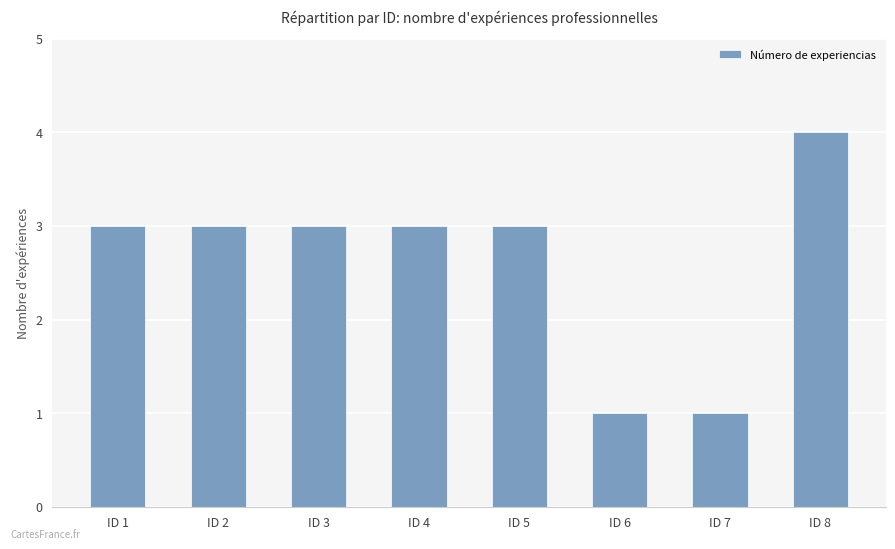

Which category has the highest value across all series?

ID 8